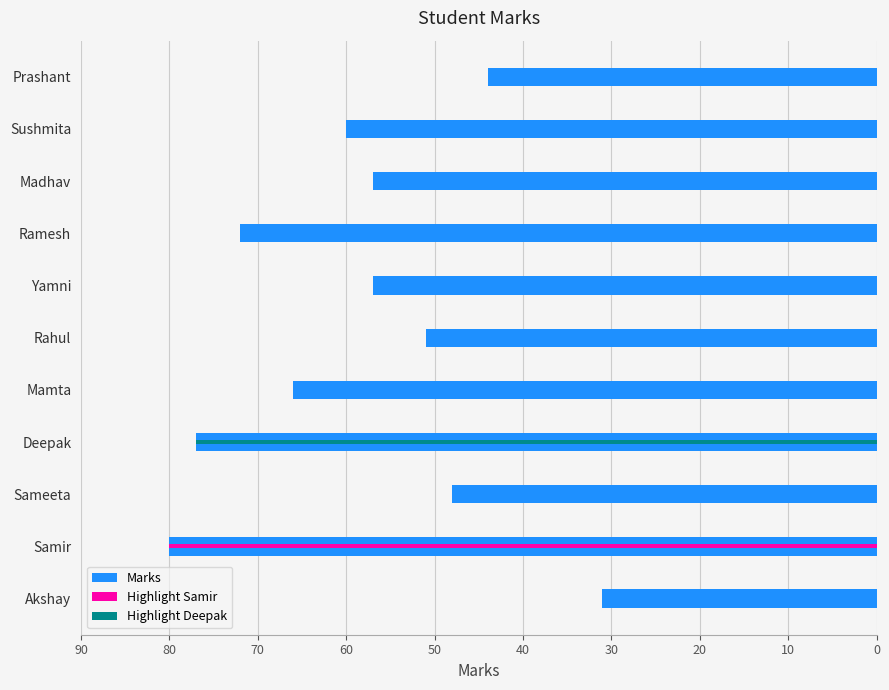

What is the change in value from Yamni to Prashant?

-13